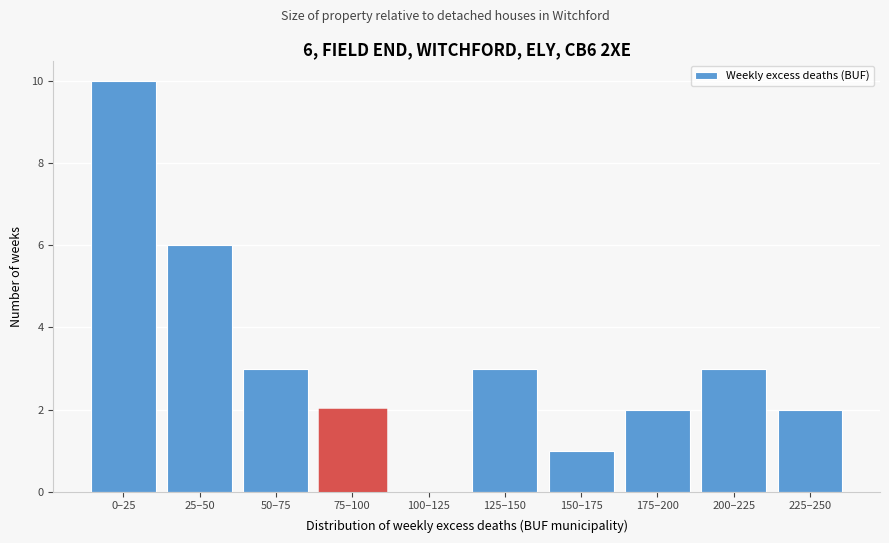

Approximately how many times larger is the value at 50–75 compared to 25–50?

0.5